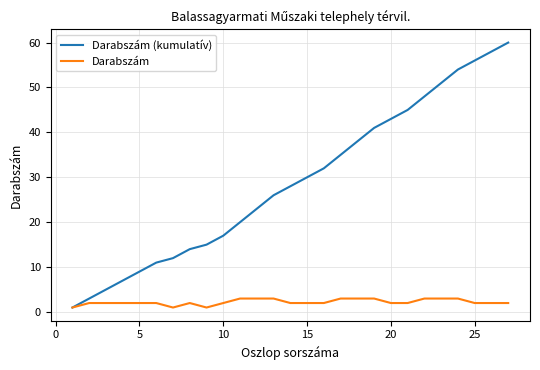

List the series in order of their overall mean, highest first.

Darabszám (kumulatív), Darabszám